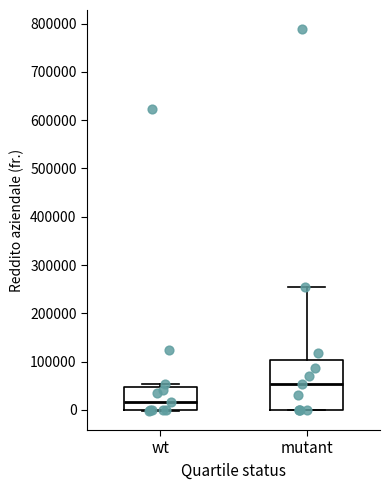

Which box's median line is the highest?

mutant